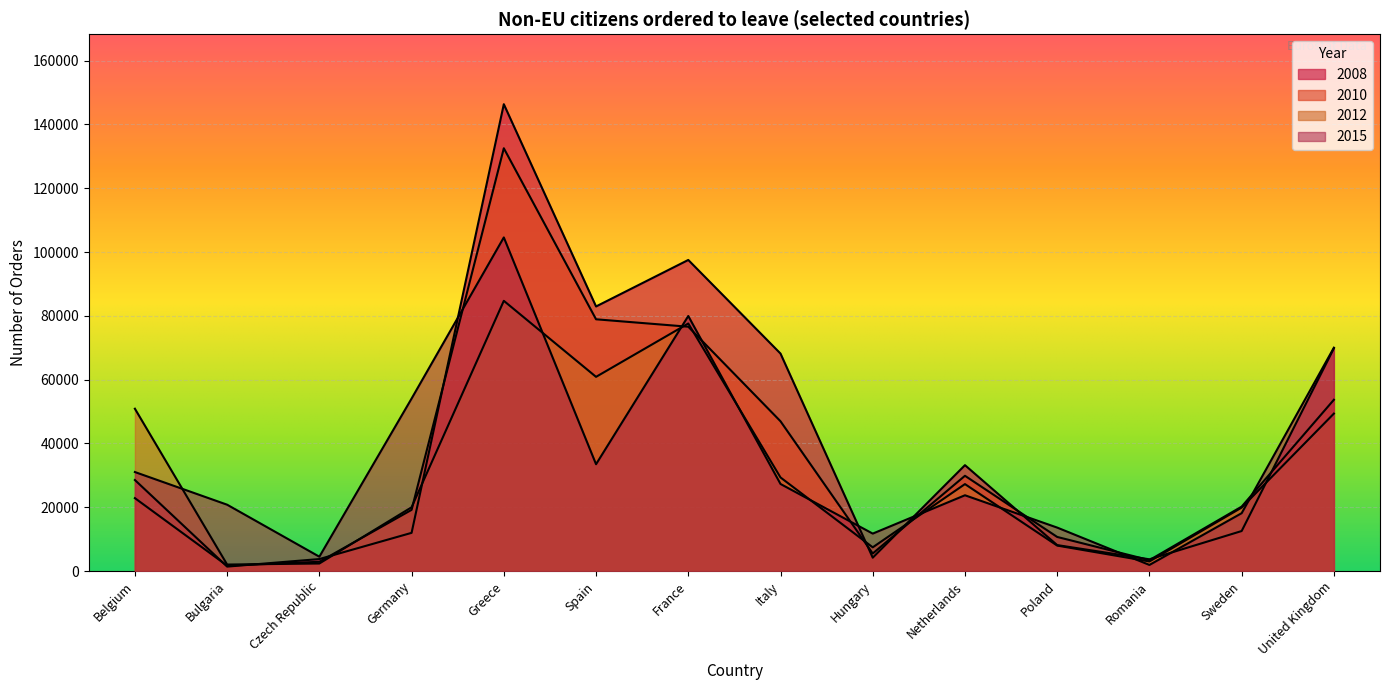

Is the value of 2010 at Germany greater than the value of 2012 at Netherlands?

No